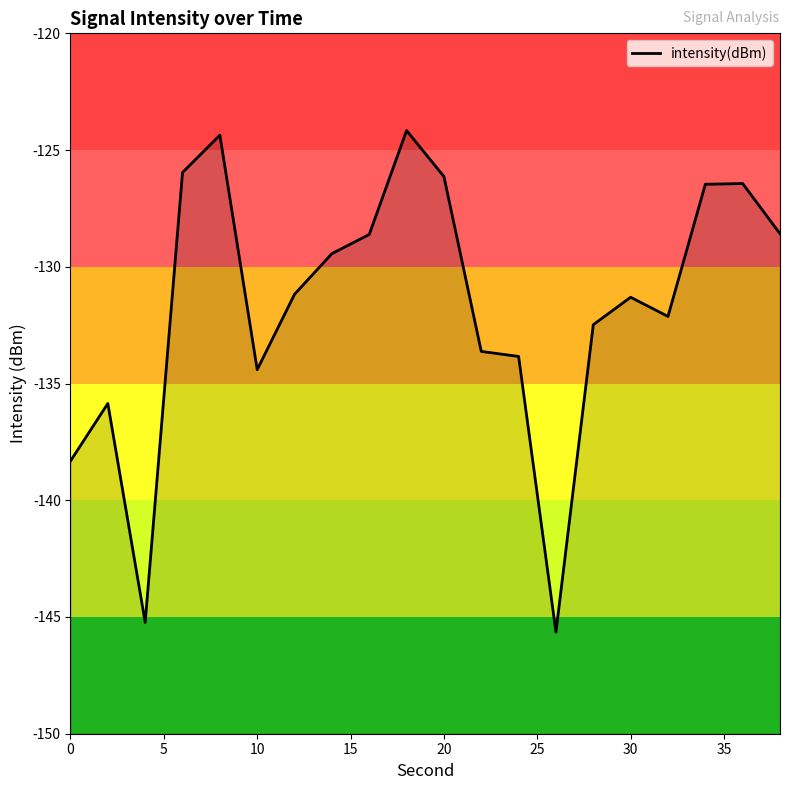

Is this an area chart (filled region under the line)?

No